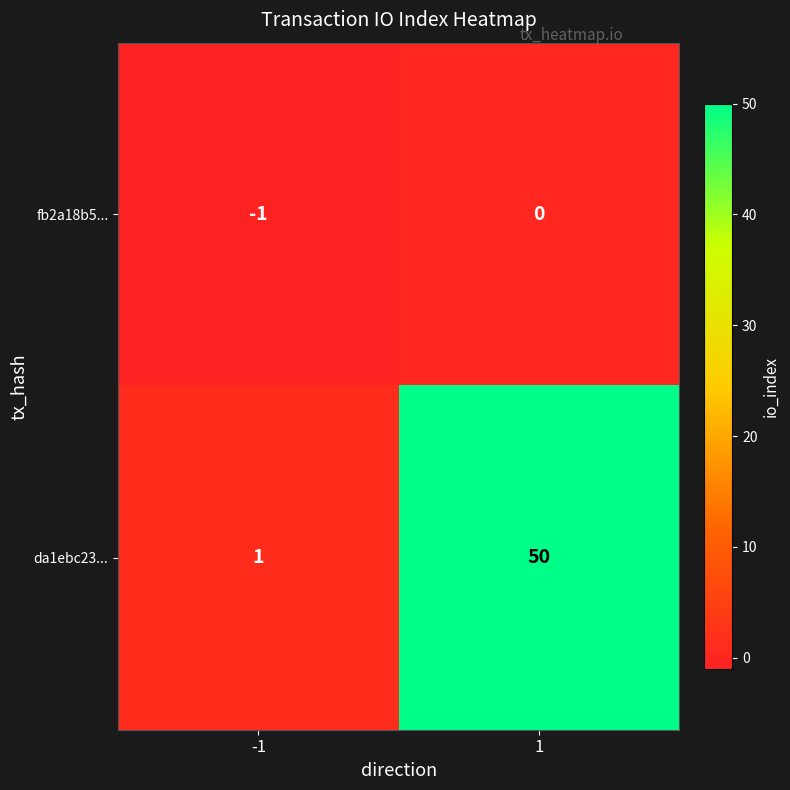

What is the difference between the da1ebc23... values at -1 and 1?

49